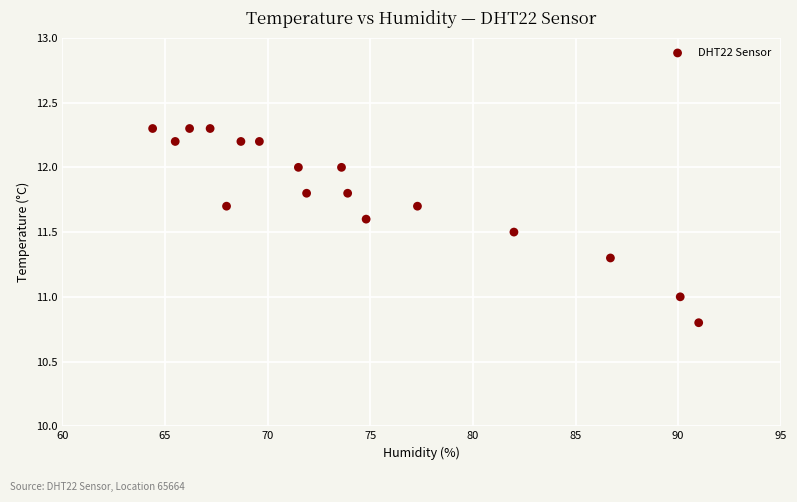

List the coordinates of all points as (X, Y) pairs, reading left to right.

(64.4, 12.3)  (65.5, 12.2)  (66.2, 12.3)  (67.2, 12.3)  (68.0, 11.7)  (68.7, 12.2)  (69.6, 12.2)  (71.5, 12.0)  (71.9, 11.8)  (73.6, 12.0)  (73.9, 11.8)  (74.8, 11.6)  (77.3, 11.7)  (82.0, 11.5)  (86.7, 11.3)  (90.1, 11.0)  (91.0, 10.8)